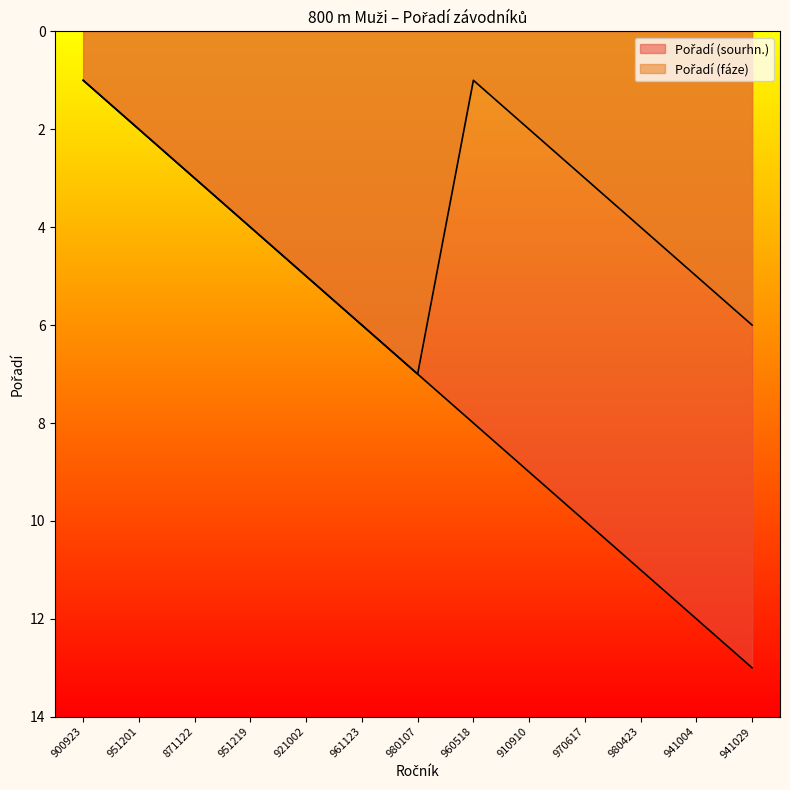

True or false: Pořadí (sourhn.) has more than 1 interior local peaks.

False